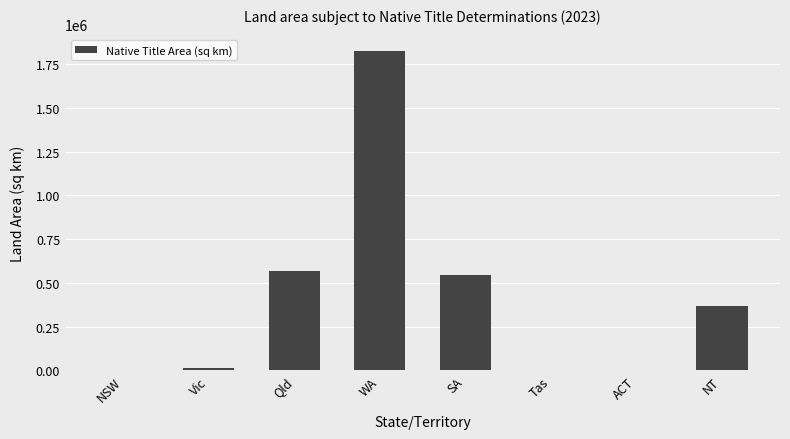

What is the change in value from SA to ACT?

-547098